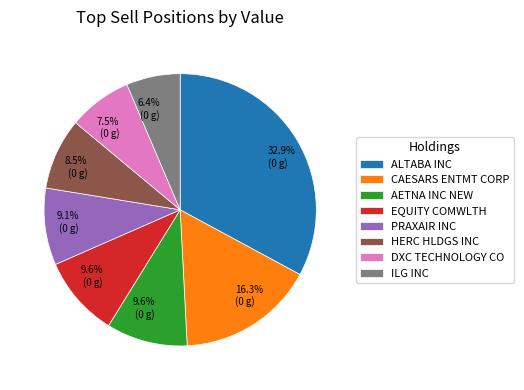

Does any single category account for the majority?

No